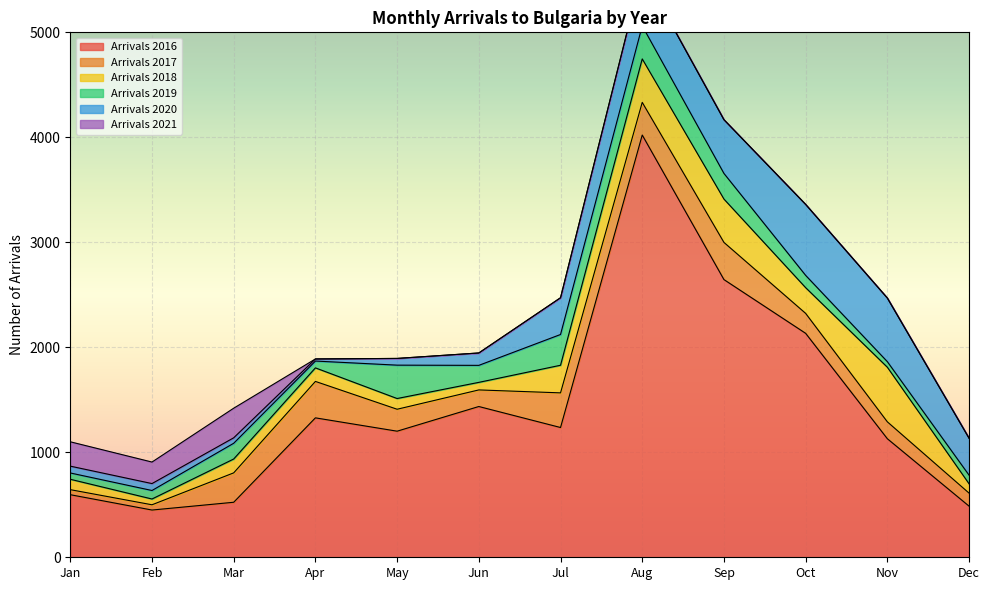

How many intersections are there between Arrivals 2019 and Arrivals 2017?

5